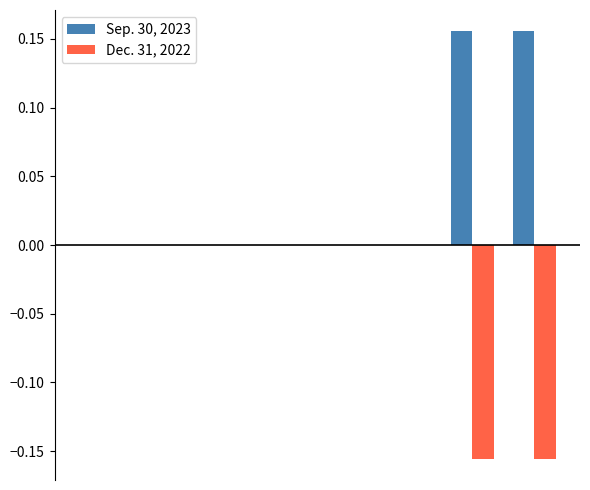

Which series has the largest total across all categories?

Sep. 30, 2023